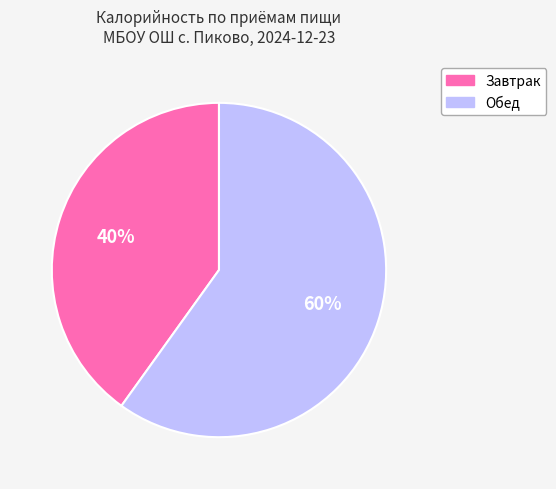

How many segments does this pie chart have?

2